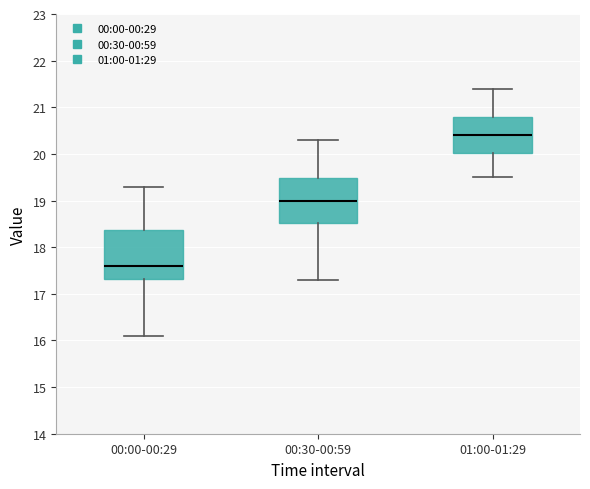

Where does the lower whisker of the box for 00:30-00:59 end on the y-axis? The values are not printed on the chart, so give them approximately, as read against the axis.

17.3